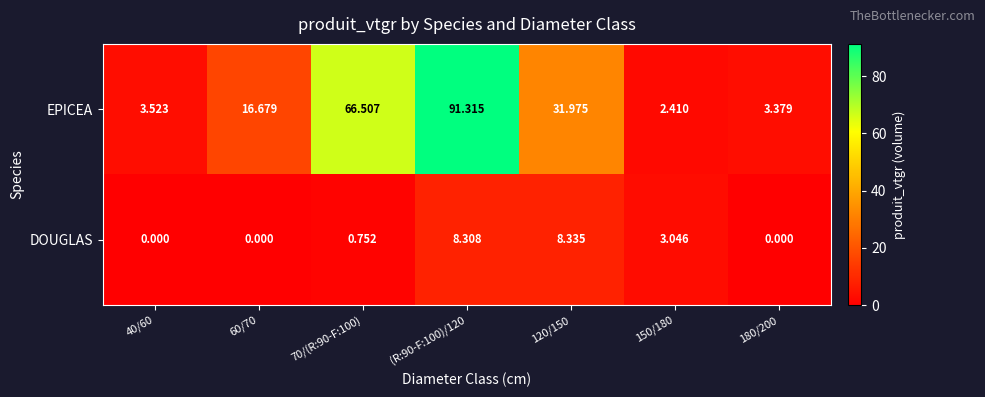

List the series in order of their peak value, lowest first.

DOUGLAS, EPICEA